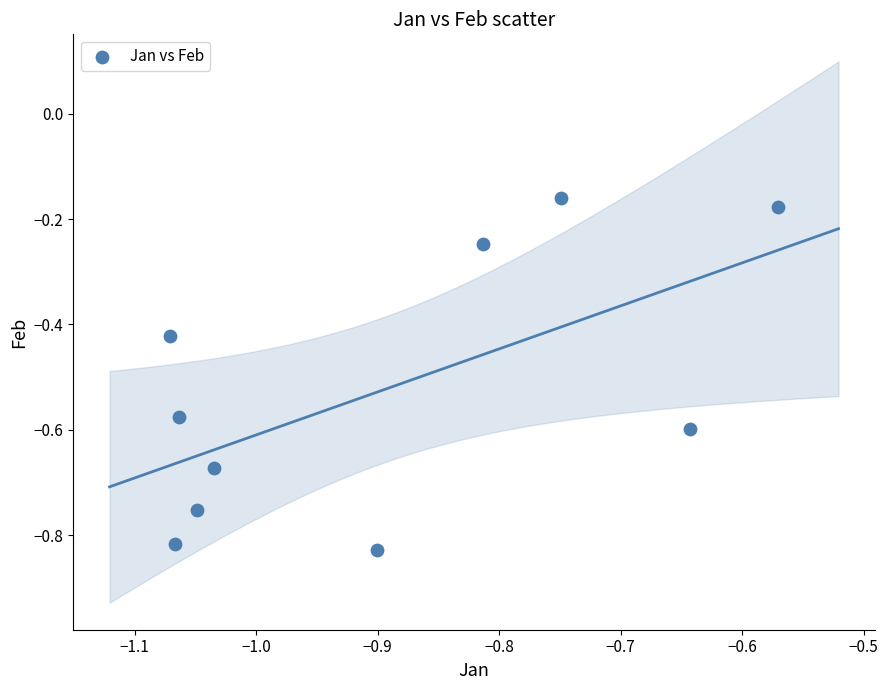

What is the range of X values (max minus min)?

0.5